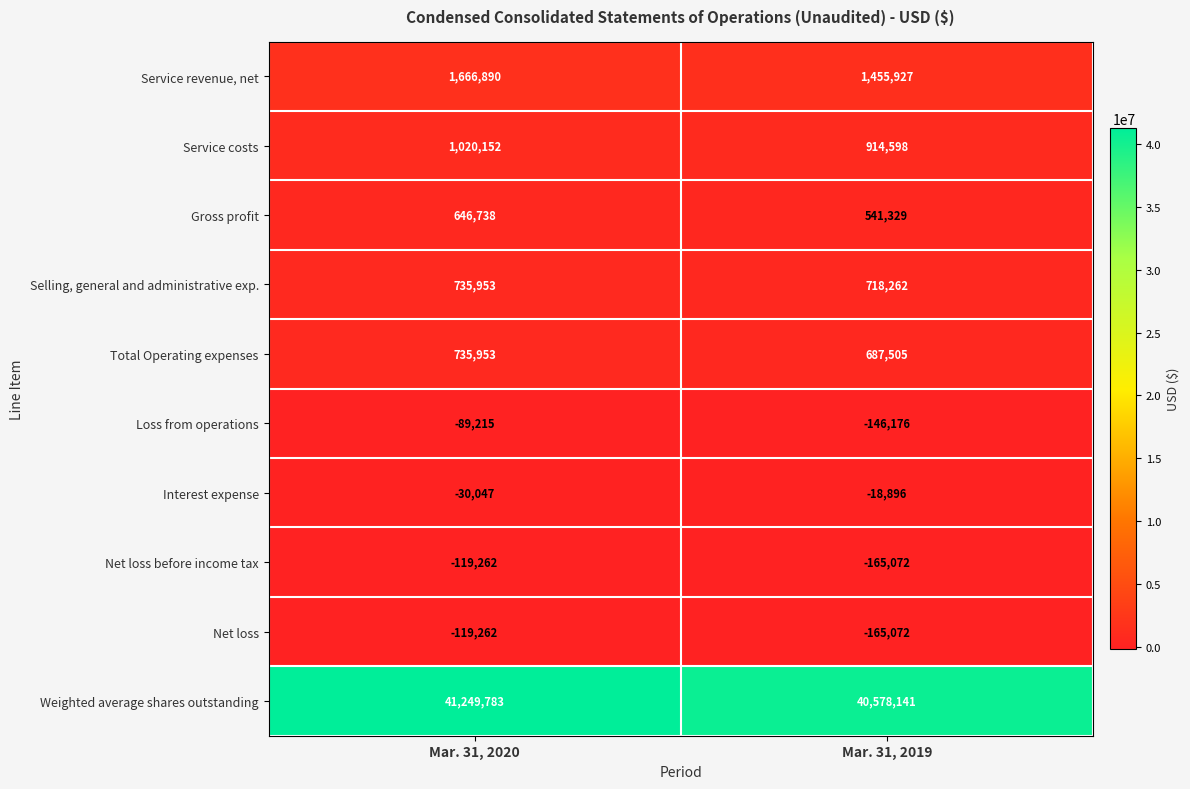

How many categories are shown in the chart?

2